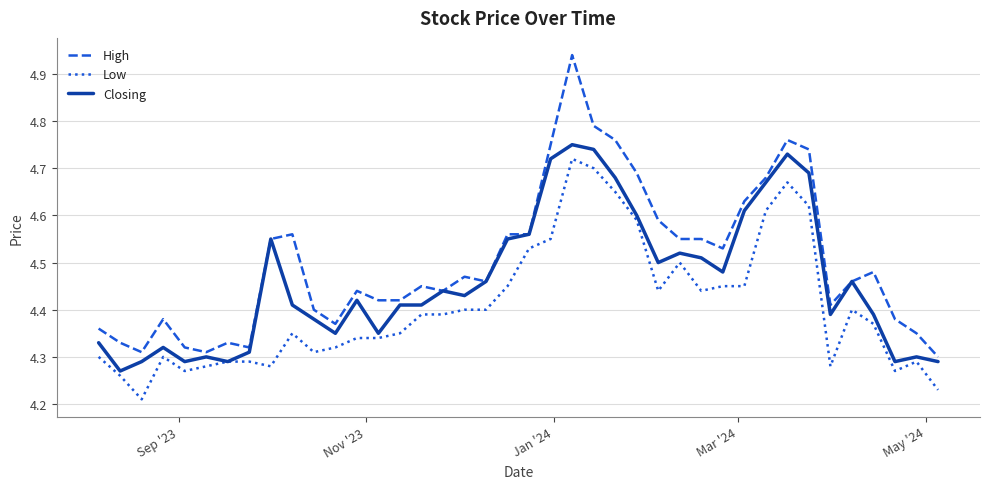

Does the chart display data point markers on the line(s)?

No